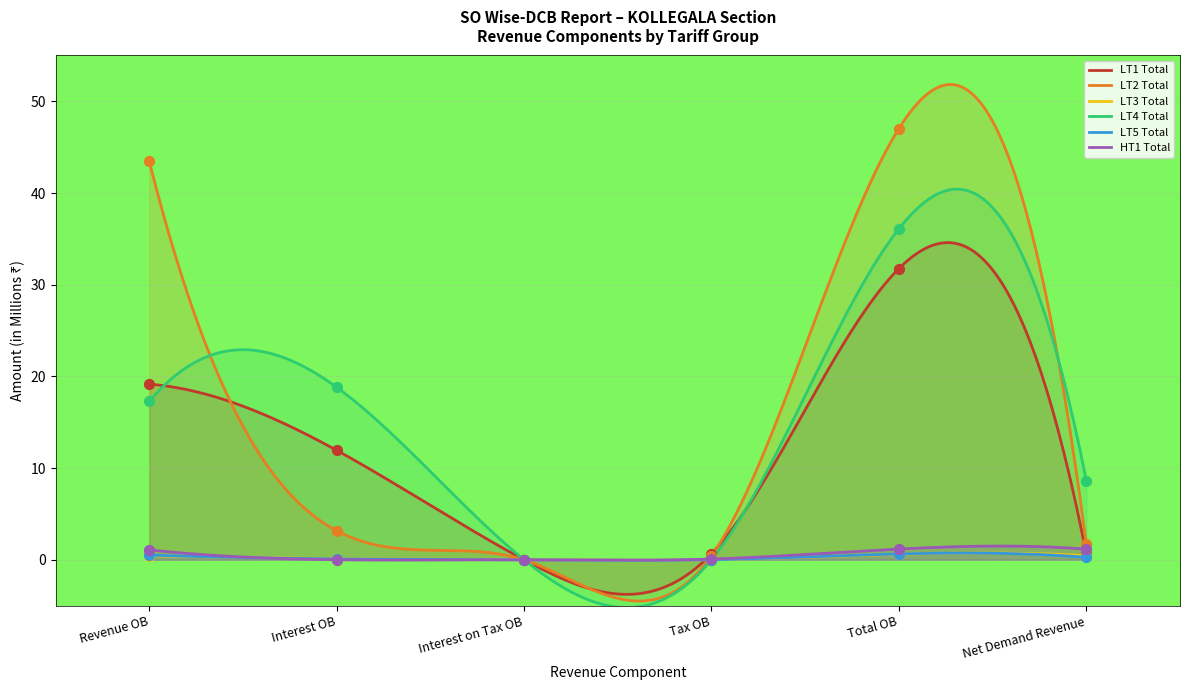

Which series has the largest total across all categories?

LT2 Total